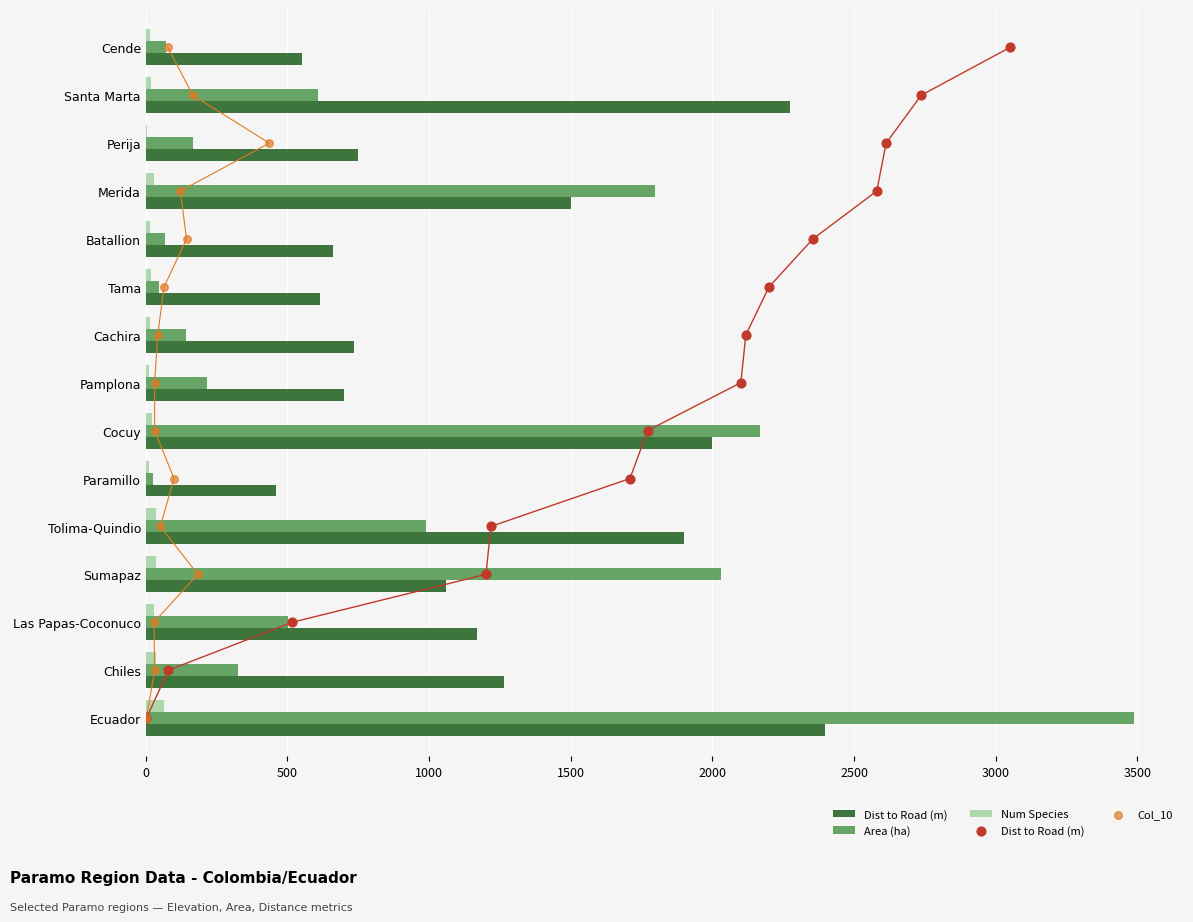

What are all the series names shown in the legend?

Dist to Road (m), Area (ha), Num Species, Col_10